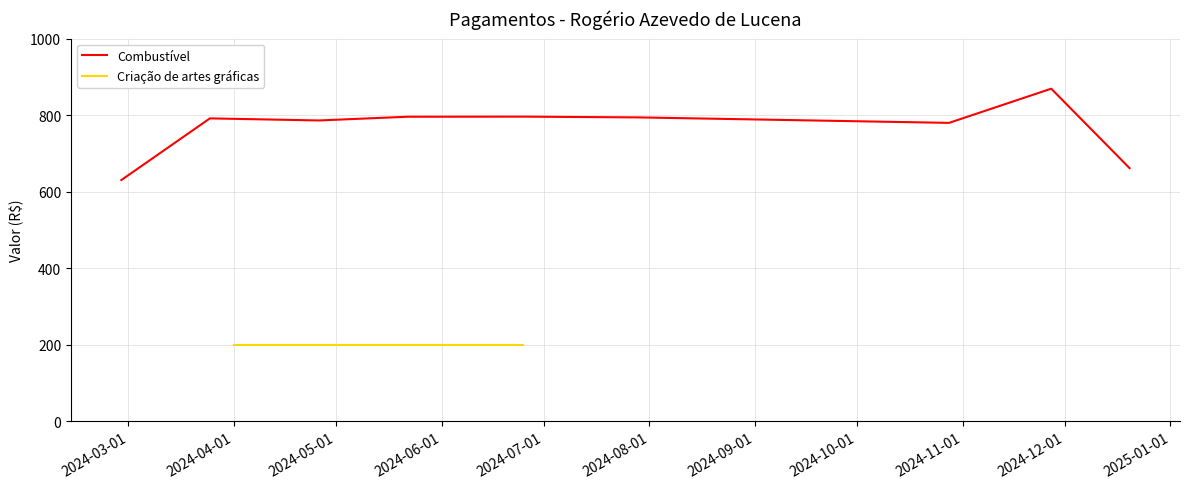

What is the highest value of the Combustível series?

869.0